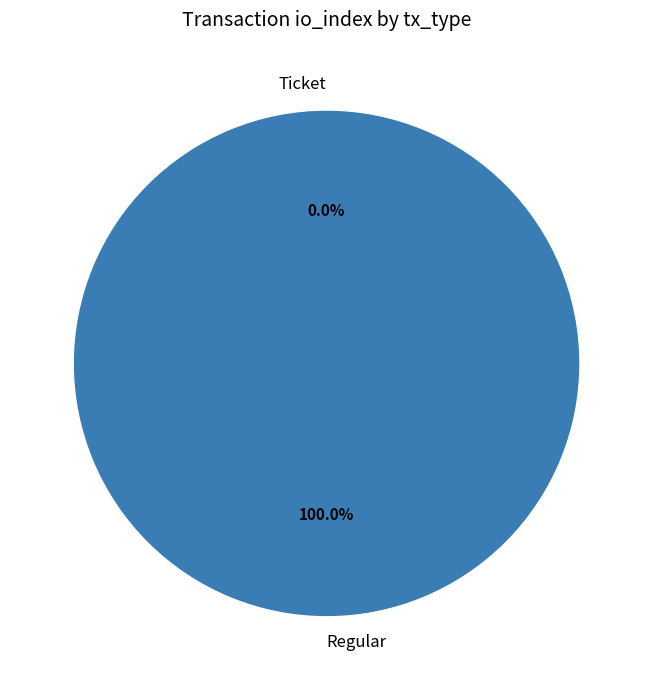

To the nearest percent, what is the difference between the Regular and Ticket slice percentages?

100%